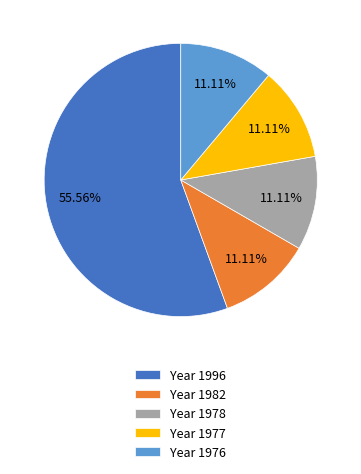

What is the ratio of the value at Year 1982 to the value at Year 1976?

1.0